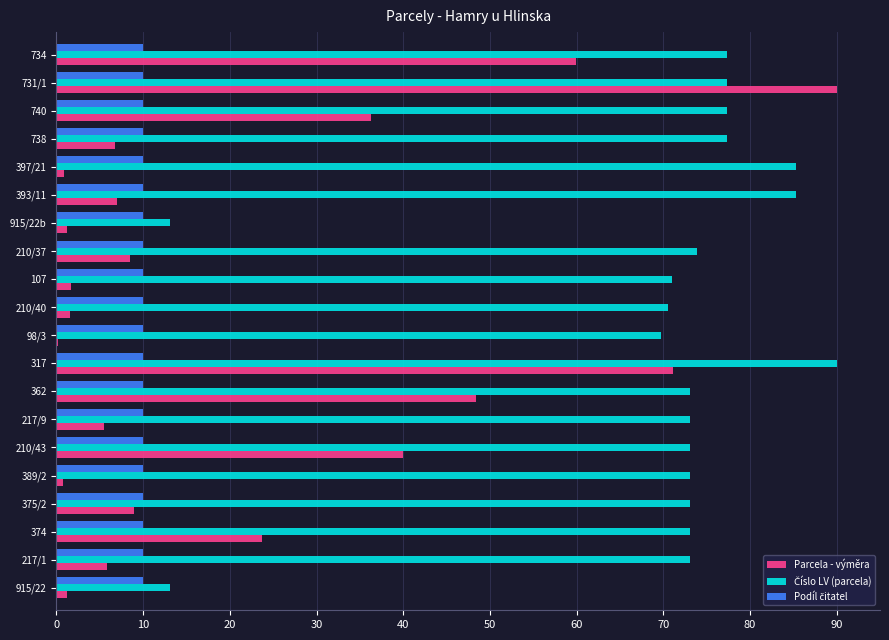

True or false: Parcela - výměra has a value of 10.0 at 393/11.

False